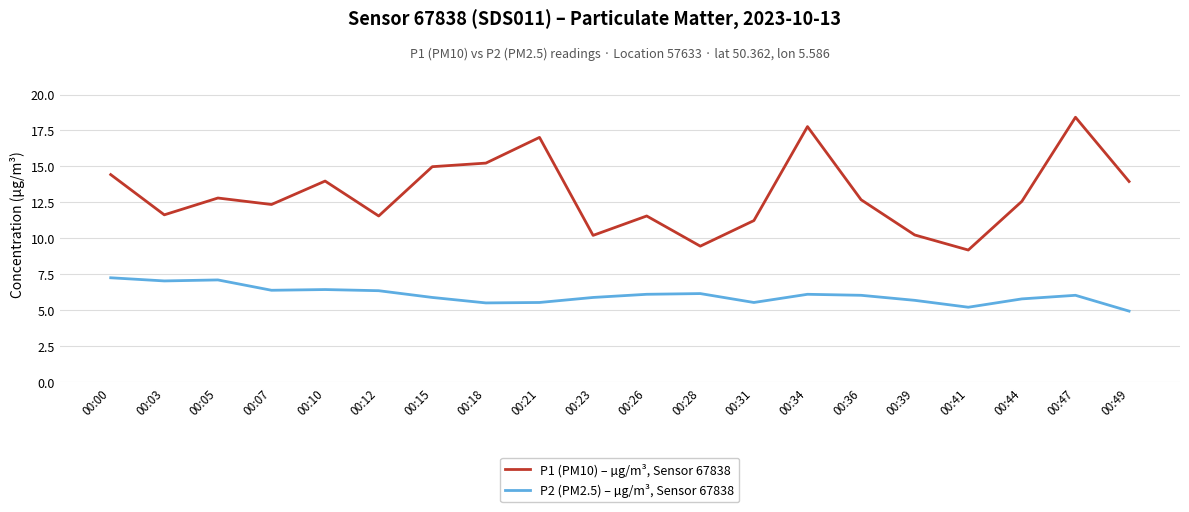

True or false: P2 (PM2.5) – µg/m³, Sensor 67838 and P1 (PM10) – µg/m³, Sensor 67838 intersect in this chart.

False